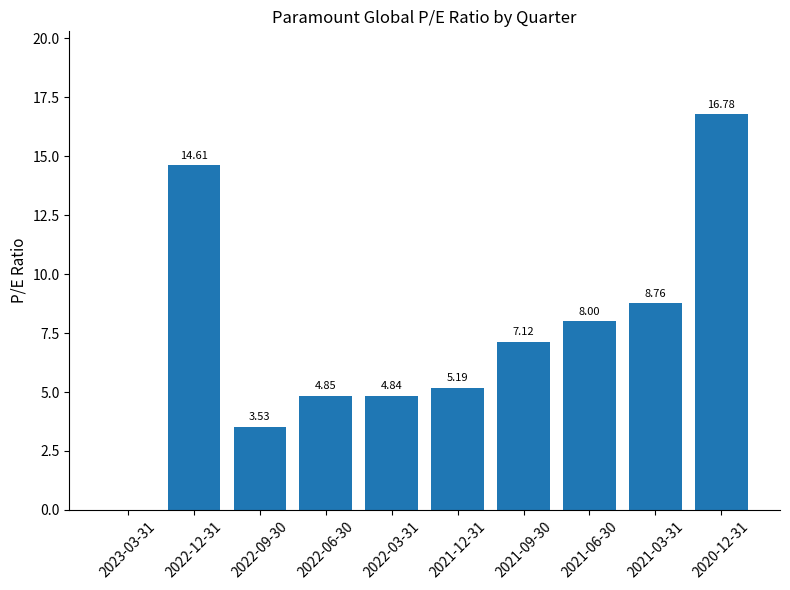

What is the change in value from 2022-12-31 to 2022-06-30?

-9.8